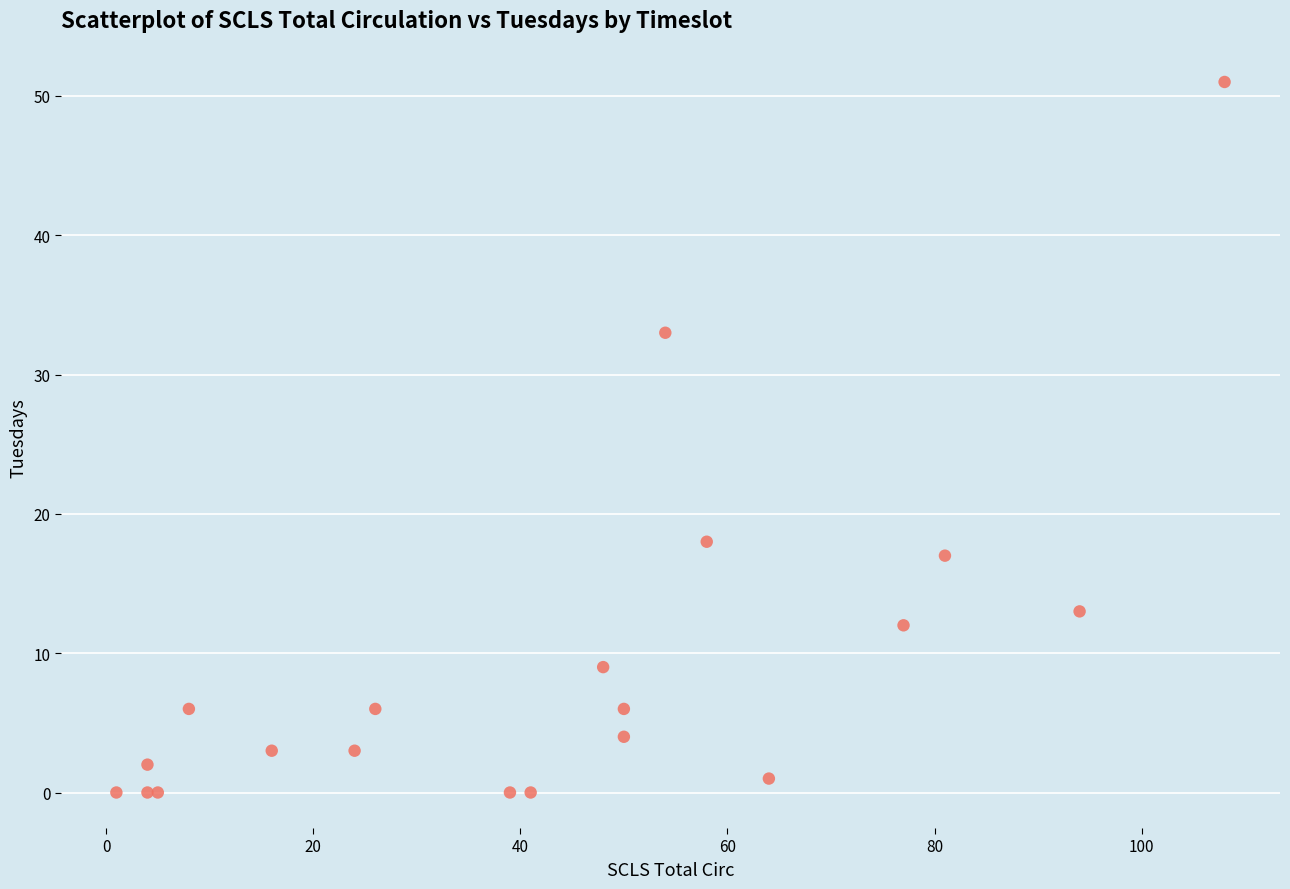

What Y value in the scatter plot is closest to 25?

18